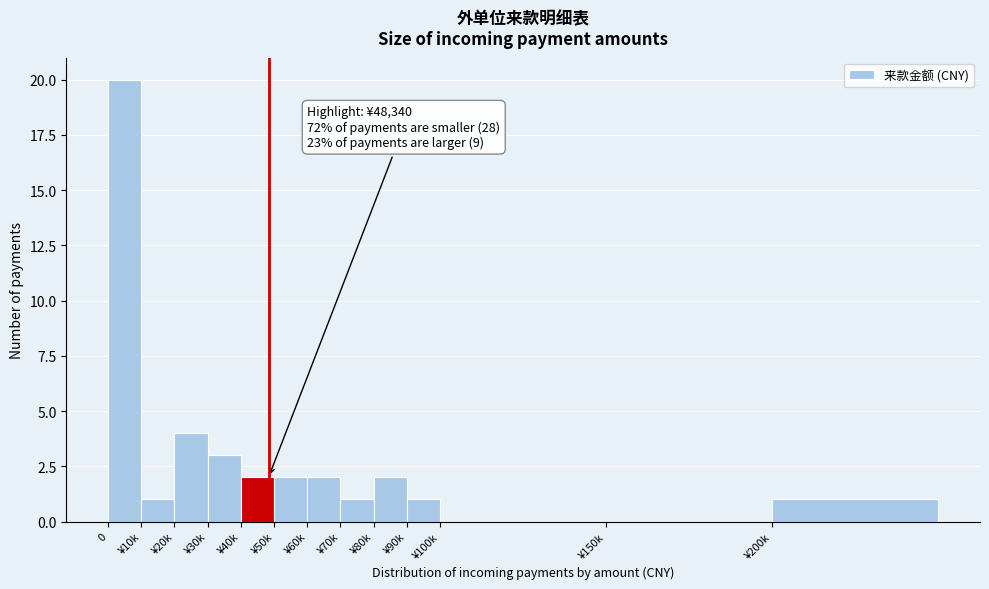

Reading right to left, what are all the values shown in this chart?

¥200k=1	¥150k=0	¥100k=0	¥90k=1	¥80k=2	¥70k=1	¥60k=2	¥50k=2	¥40k=2	¥30k=3	¥20k=4	¥10k=1	0=20